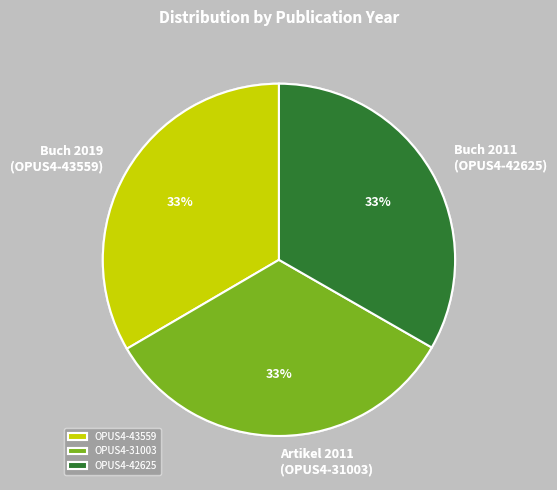

The OPUS4-31003 slice represents 25% of the pie. True or false?

False